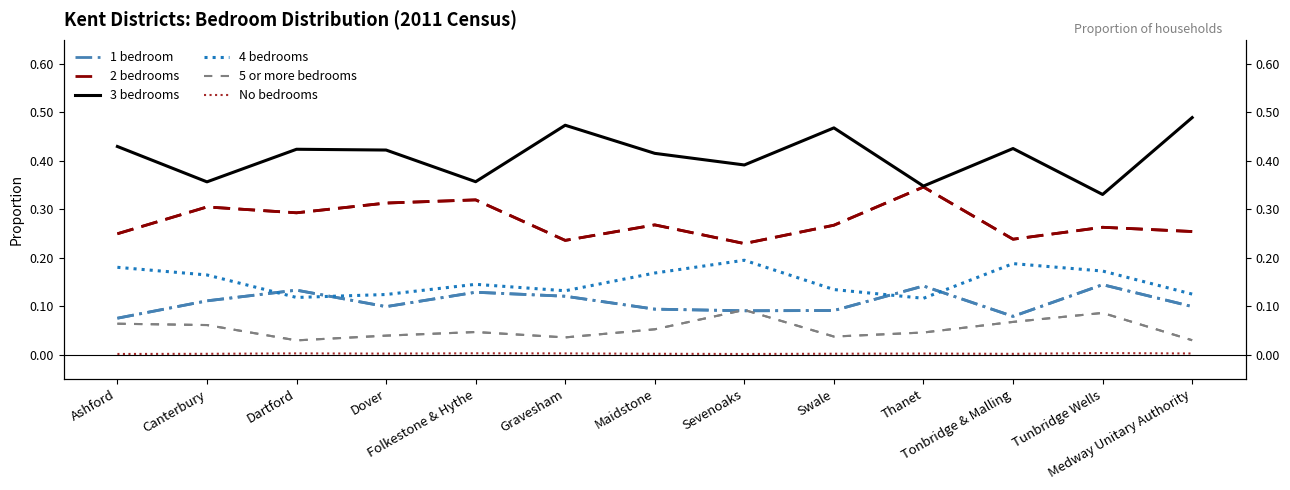

At which category is the sum across all series the highest?

Ashford